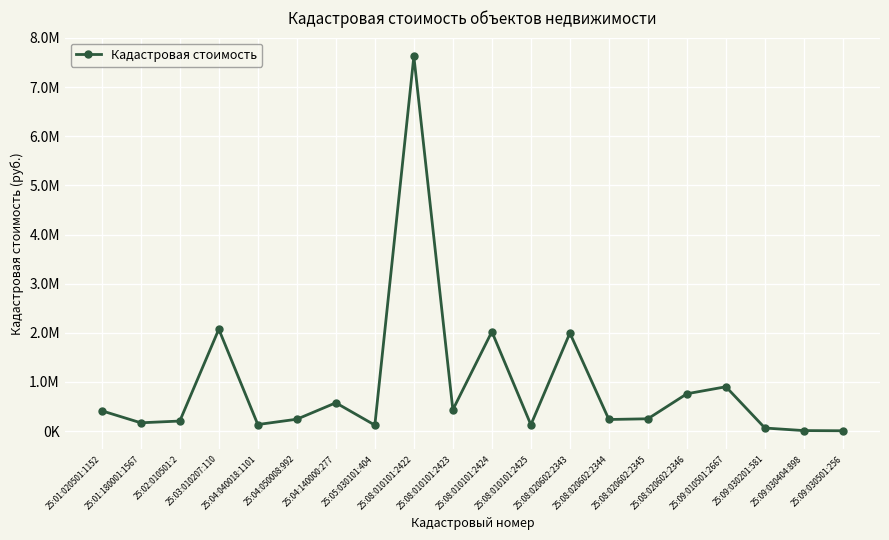

Which label corresponds to the smallest value in the chart?

25:09:030501:256